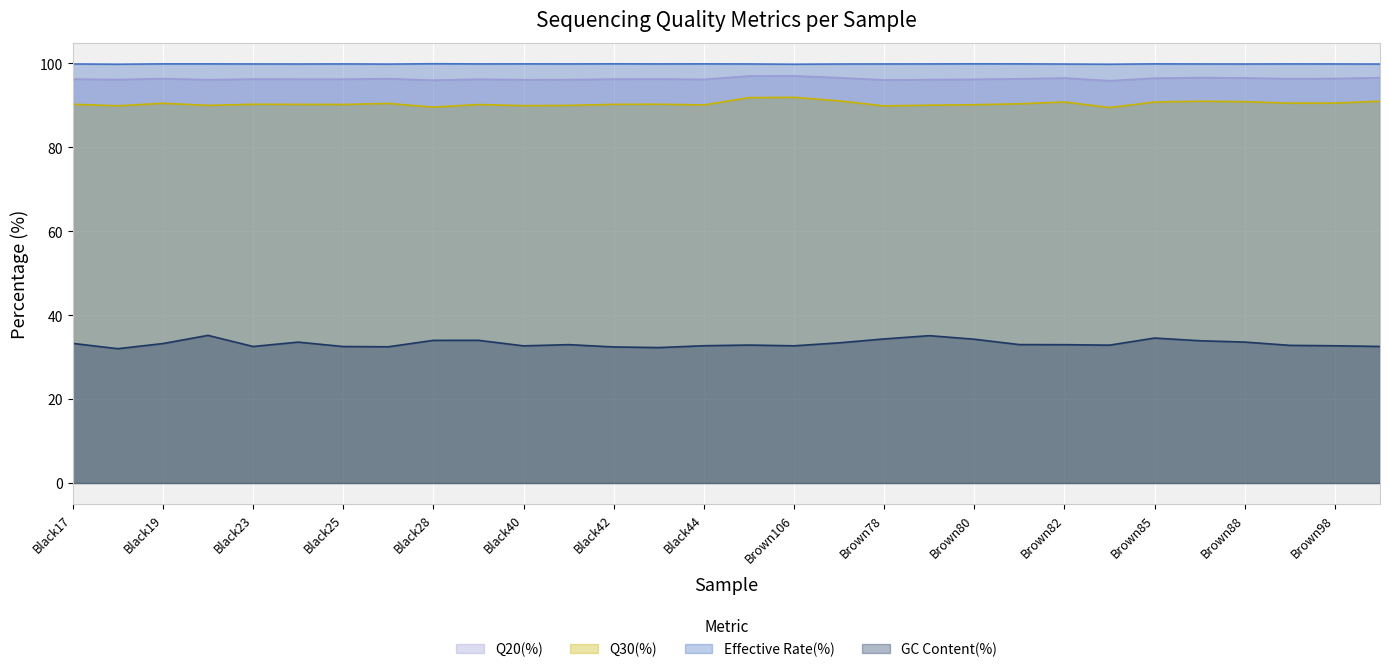

At which category does the chart reach its peak across all series?

Black28